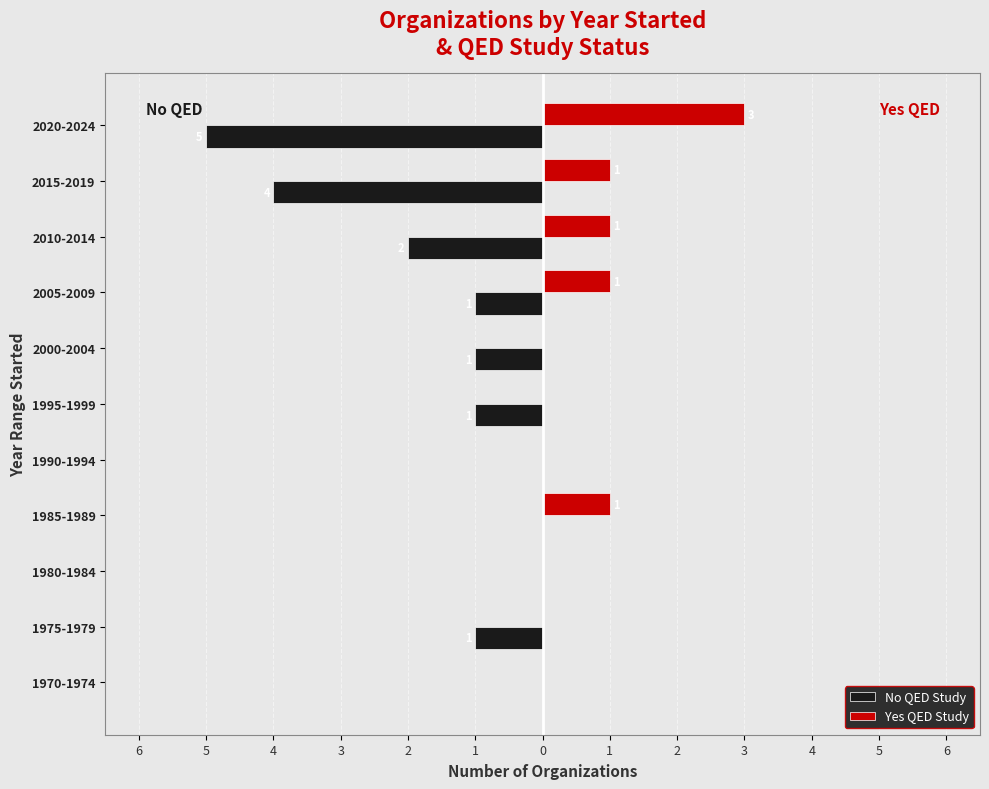

How many values in the No QED Study series exceed -1?

4